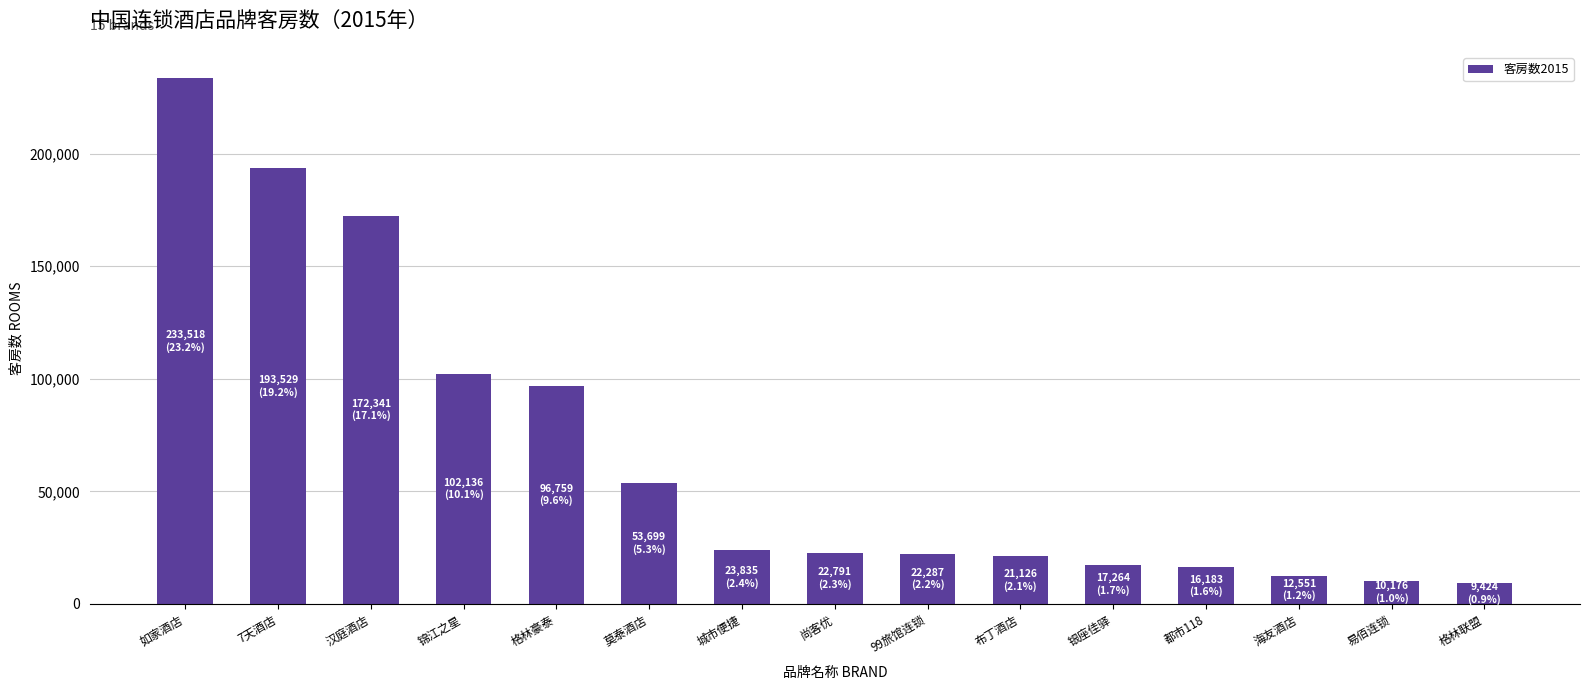

What is the sum of all values?

1007619